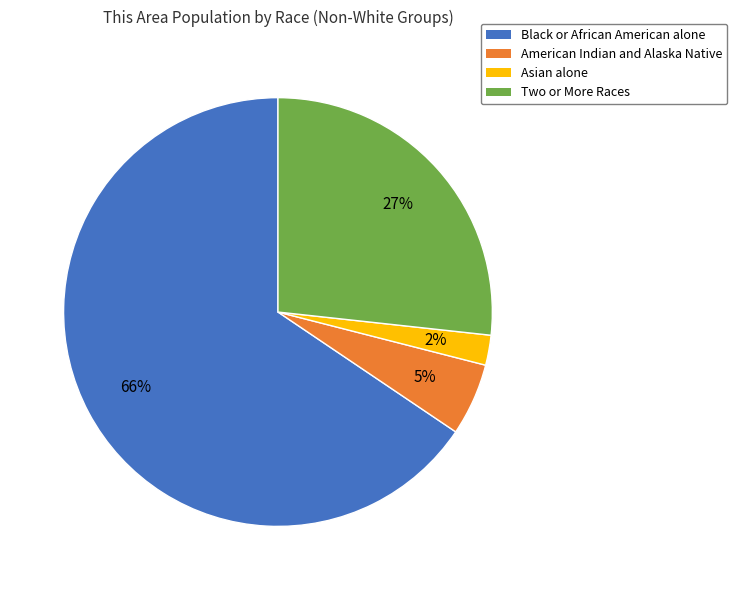

Which slice represents more than half of the pie?

Black or African American alone